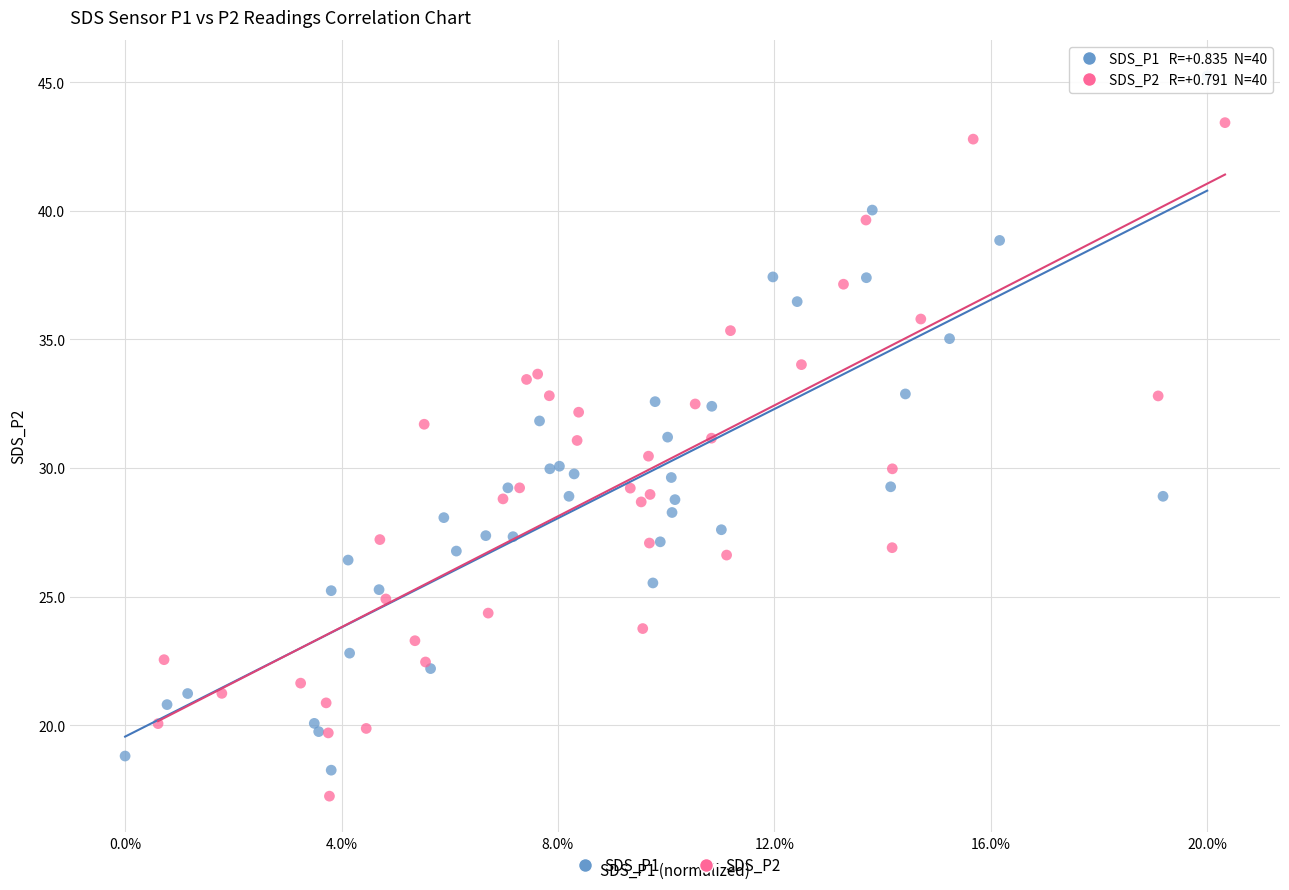

Which series reaches the maximum Y coordinate?

SDS_P1